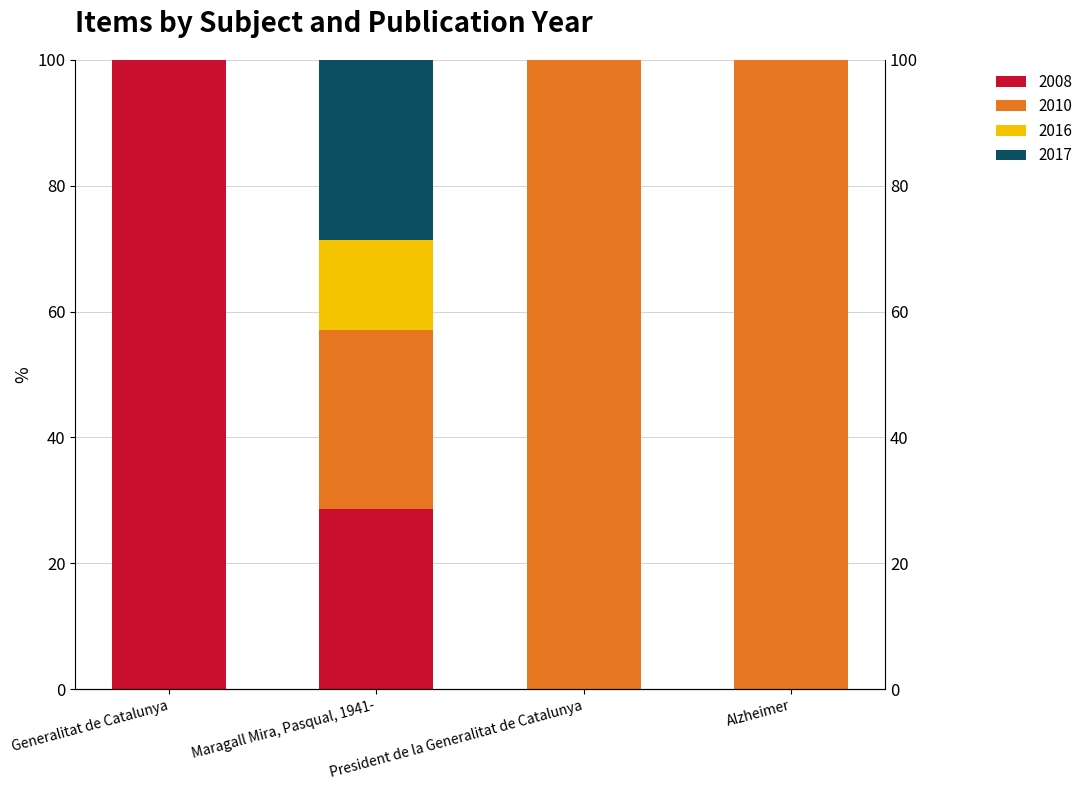

The 2017 series shows 0.0 at Alzheimer. True or false?

True